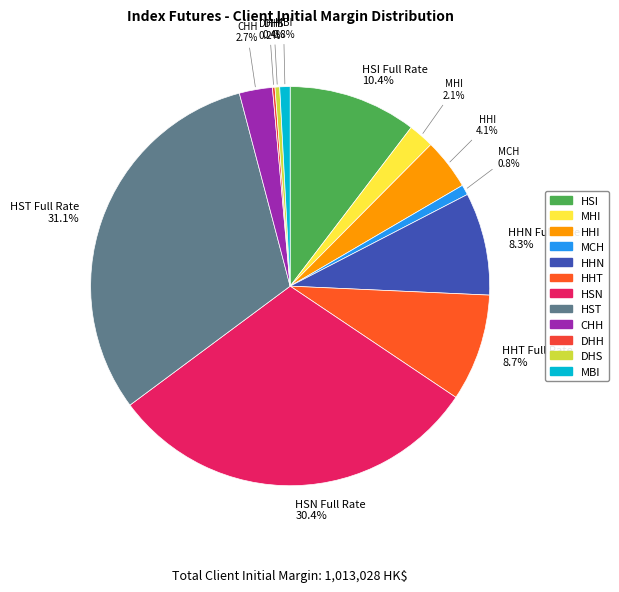

Rank the categories by value from lowest to highest.

DHH Full Rate, DHS Full Rate, MCH Full Rate, MBI Full Rate, MHI Full Rate, CHH Full Rate, HHI Full Rate, HHN Full Rate, HHT Full Rate, HSI Full Rate, HSN Full Rate, HST Full Rate